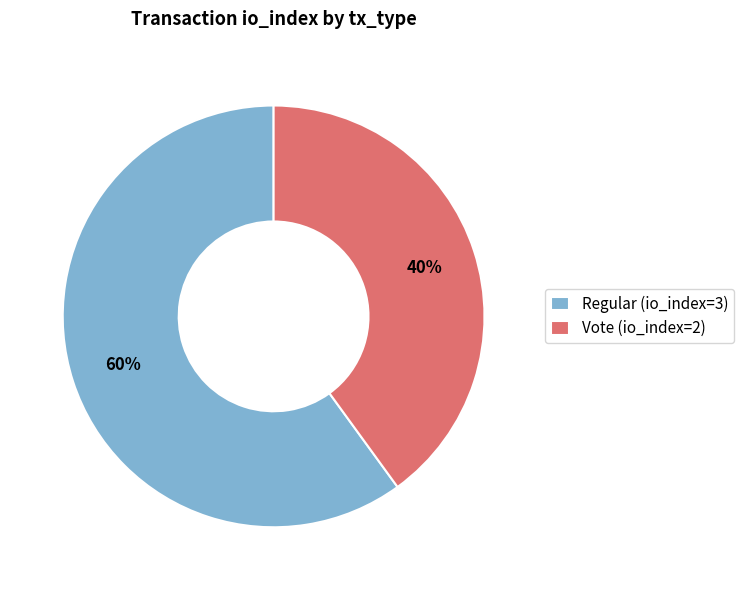

How many segments does this pie chart have?

2